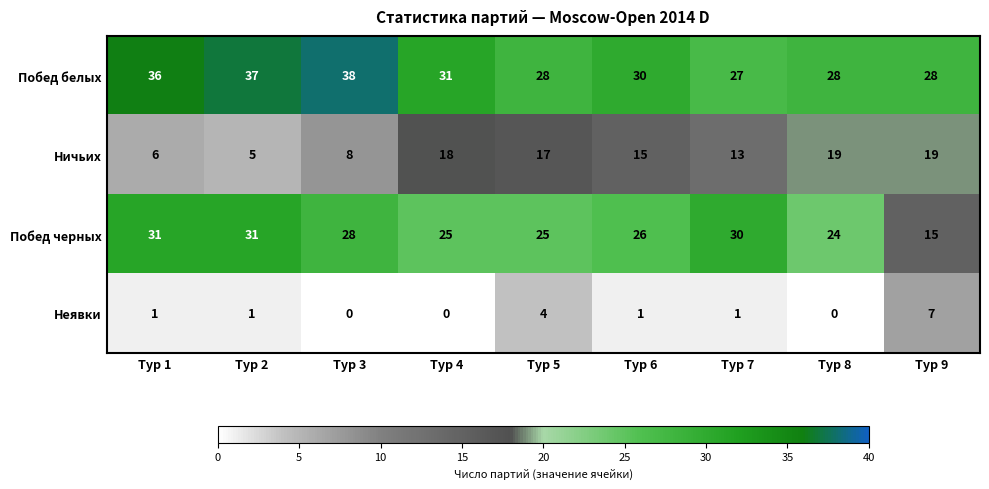

Is it true that Побед белых equals 37 at Тур 2?

True